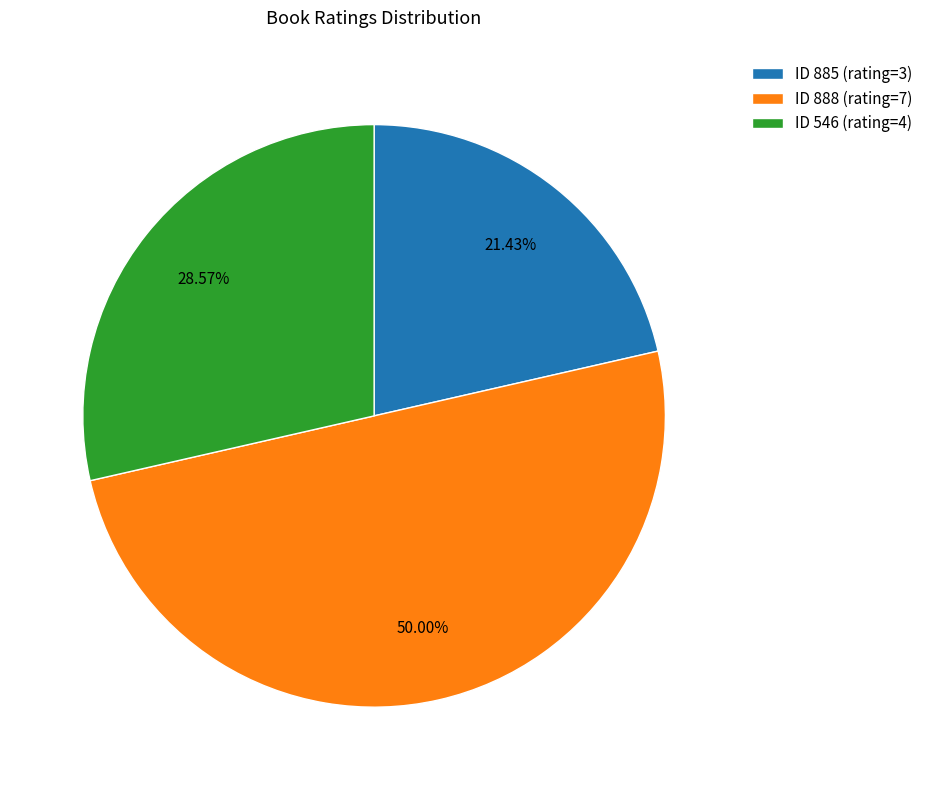

How many slices are in this pie chart?

3